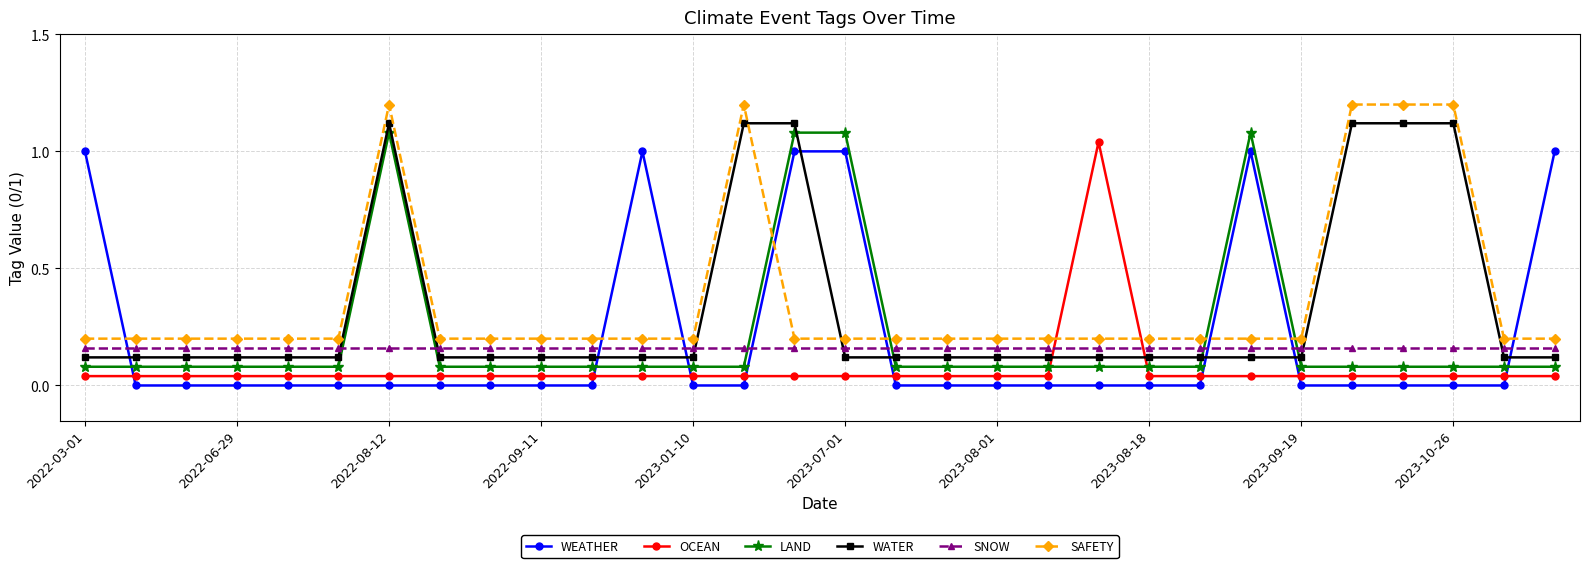

After their last crossing, which series has the higher values: WEATHER or SNOW?

WEATHER